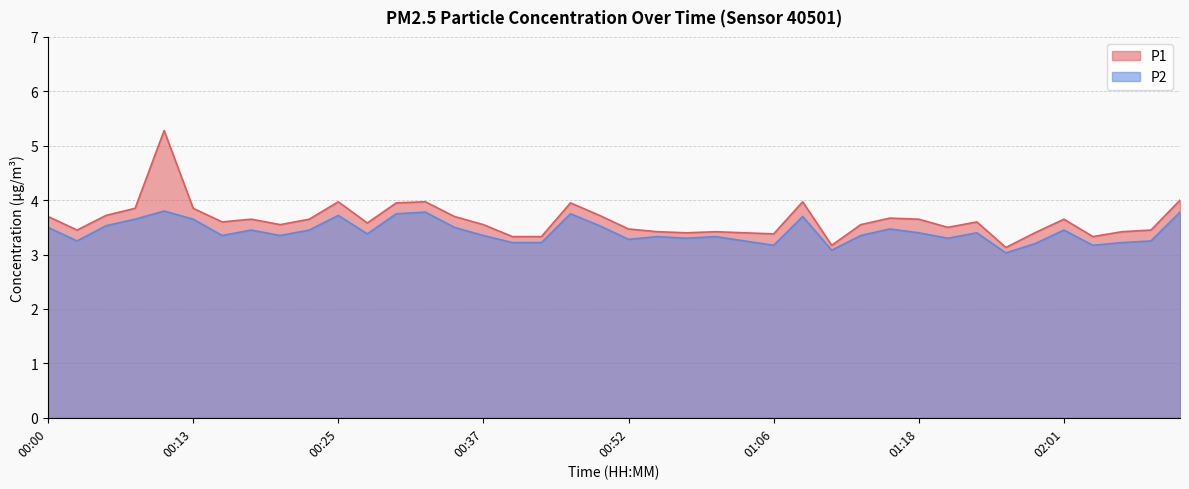

What is the label of the 17th point from the right?

01:01